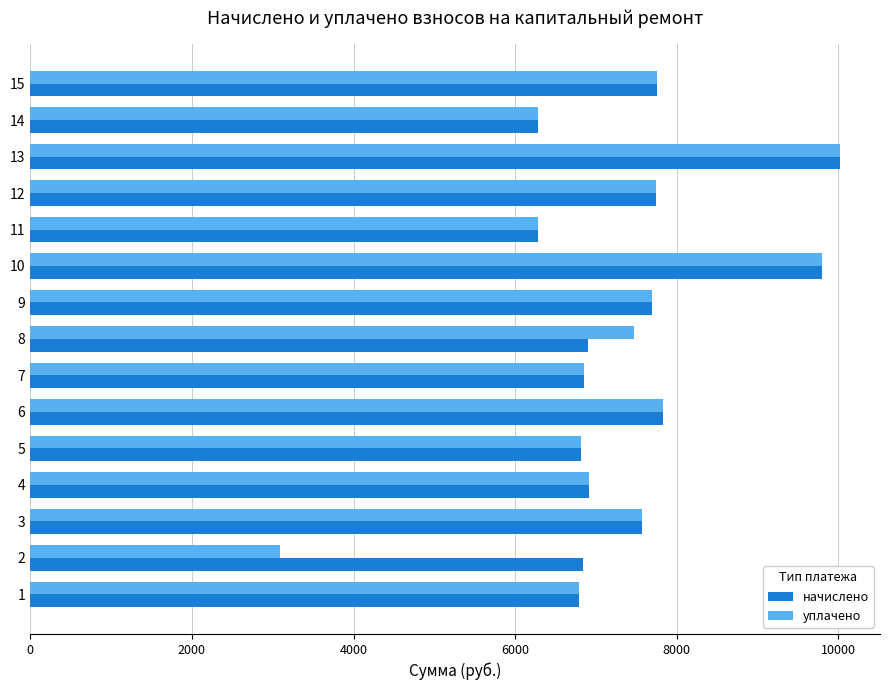

What are all the series names shown in the legend?

начислено, уплачено